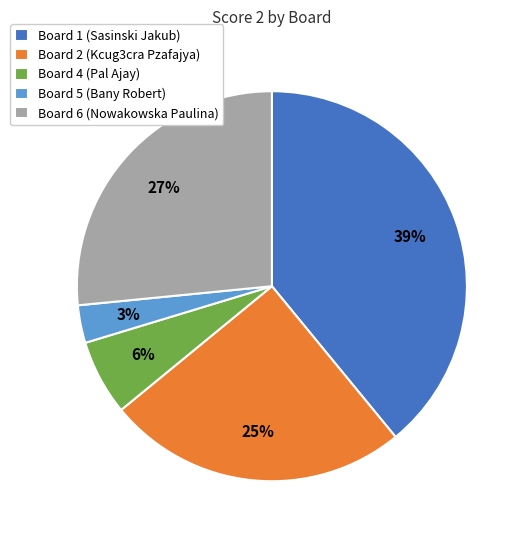

To the nearest percent, what is the difference between the Board 2 (Kcug3cra Pzafajya) and Board 1 (Sasinski Jakub) slice percentages?

14%